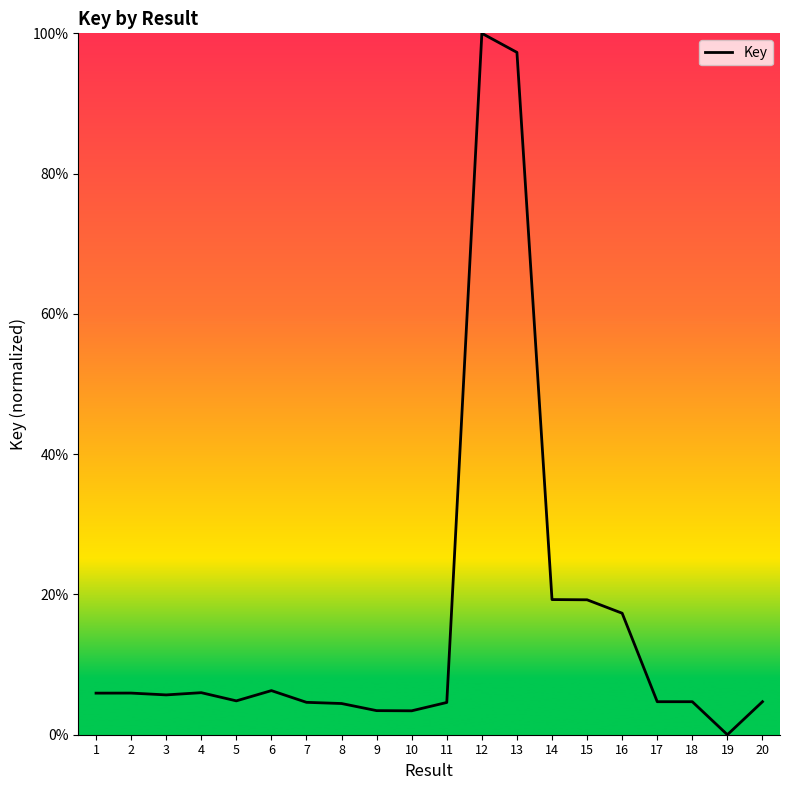

What is the ratio of the value at 20 to the value at 18?

1.0